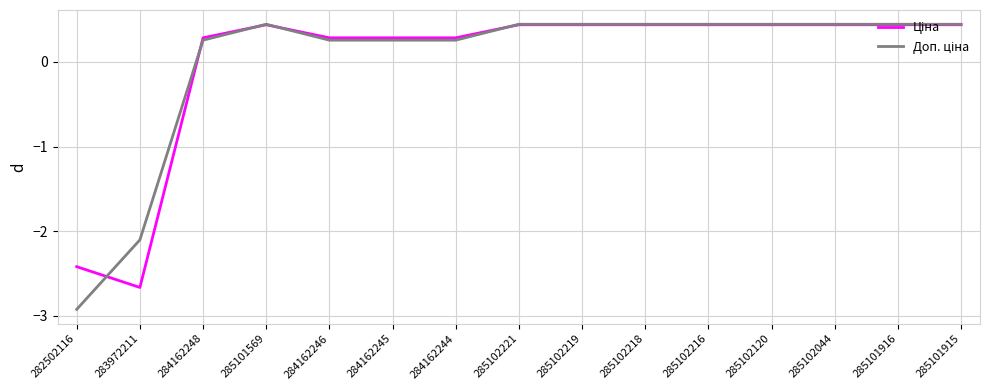

What is the total value across all series at 284162248?

0.5